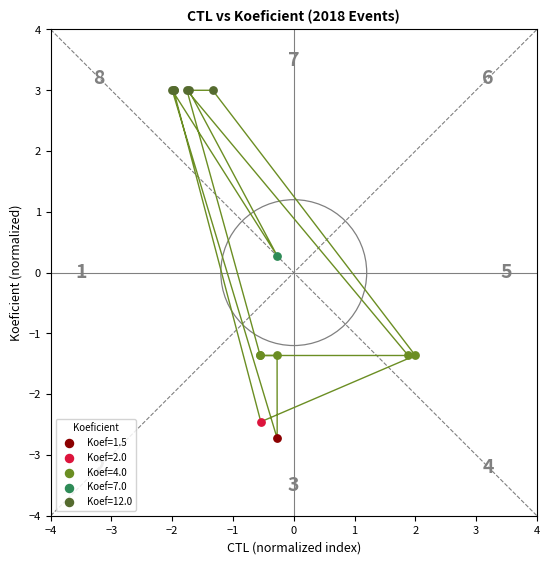

What are all the series names shown in the legend?

Koef=1.5, Koef=2.0, Koef=4.0, Koef=7.0, Koef=12.0